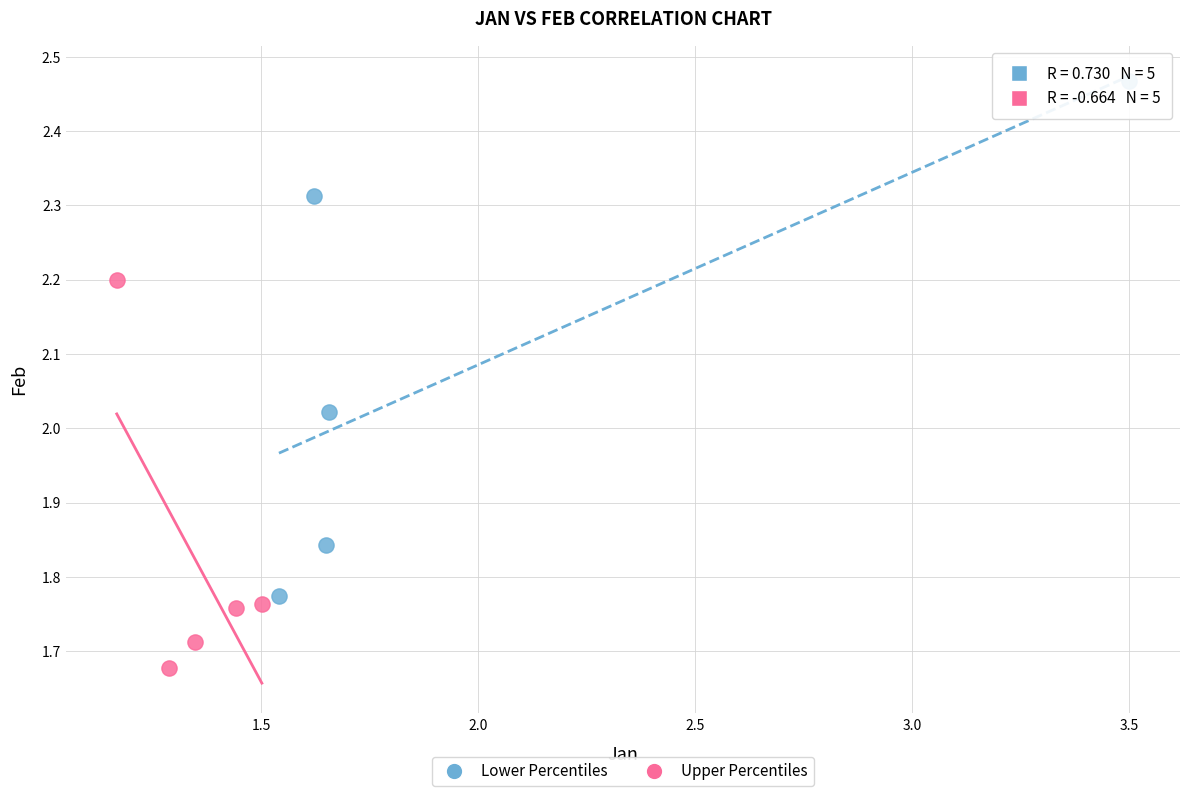

Which series has the largest Y range (max minus min)?

Lower Percentiles